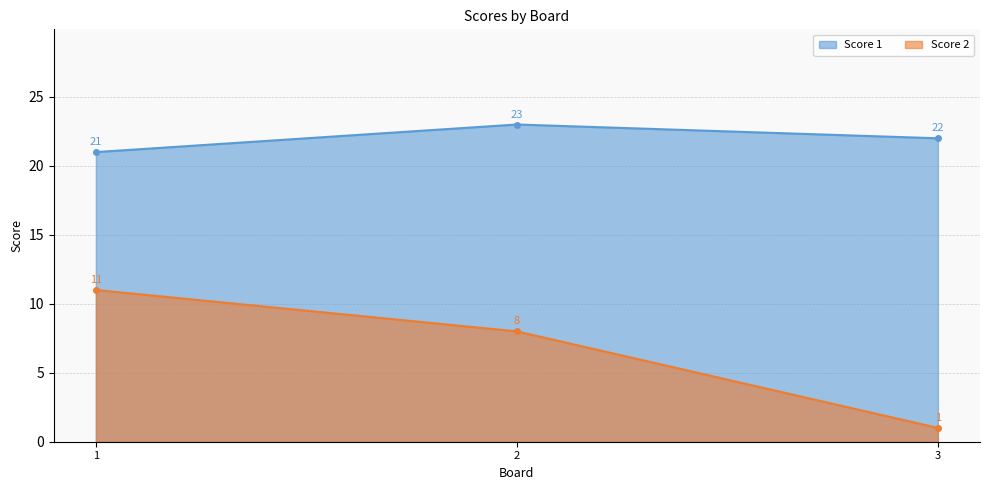

What is the spread (max minus min) of values at 2?

15